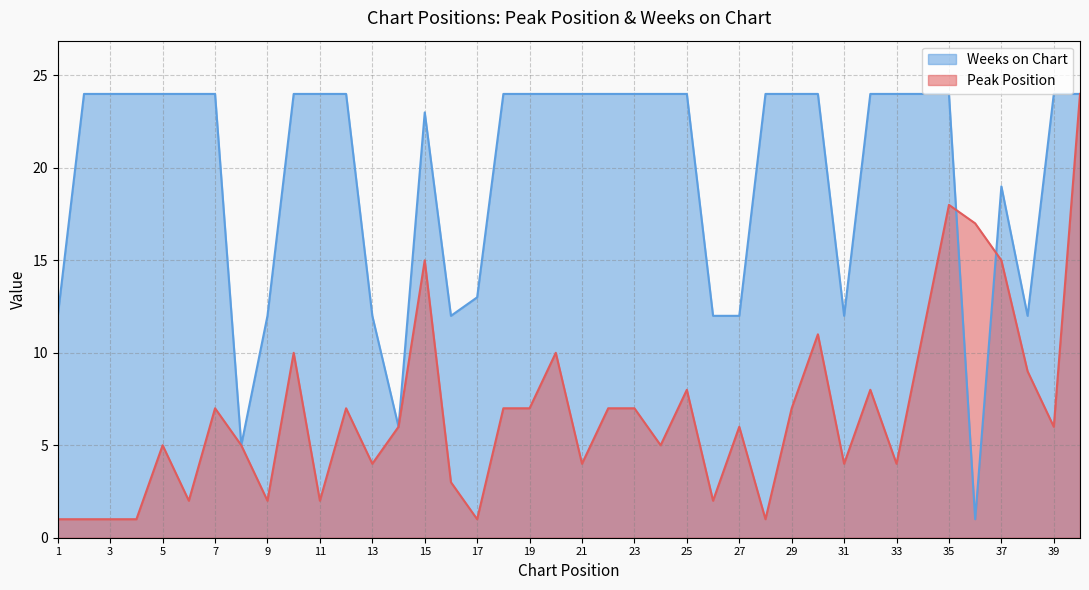

Rank the series by their maximum value, from highest to lowest.

Peak Position, Weeks on Chart